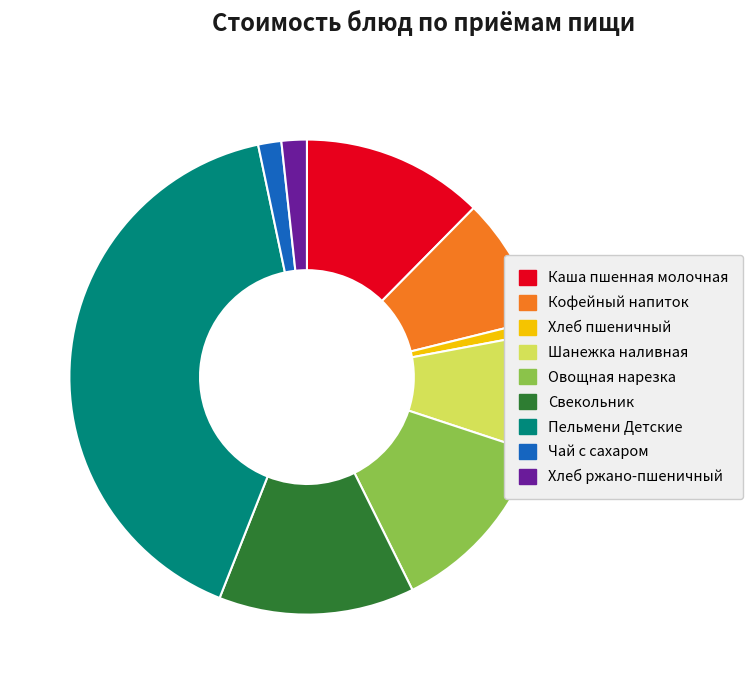

How many slices are in this pie chart?

9